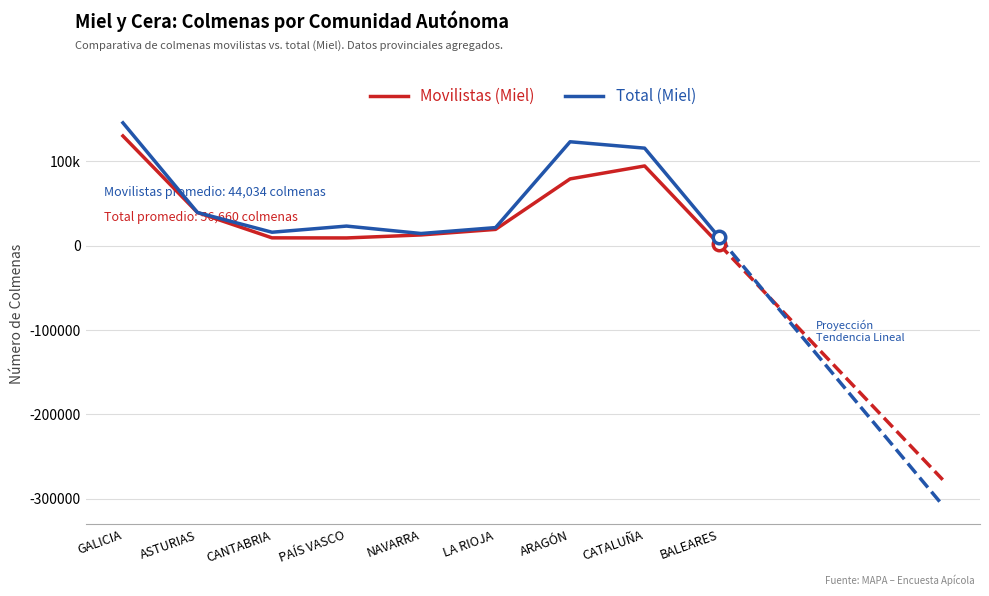

True or false: Movilistas (Miel) has a value of 64195 at CATALUÑA.

False